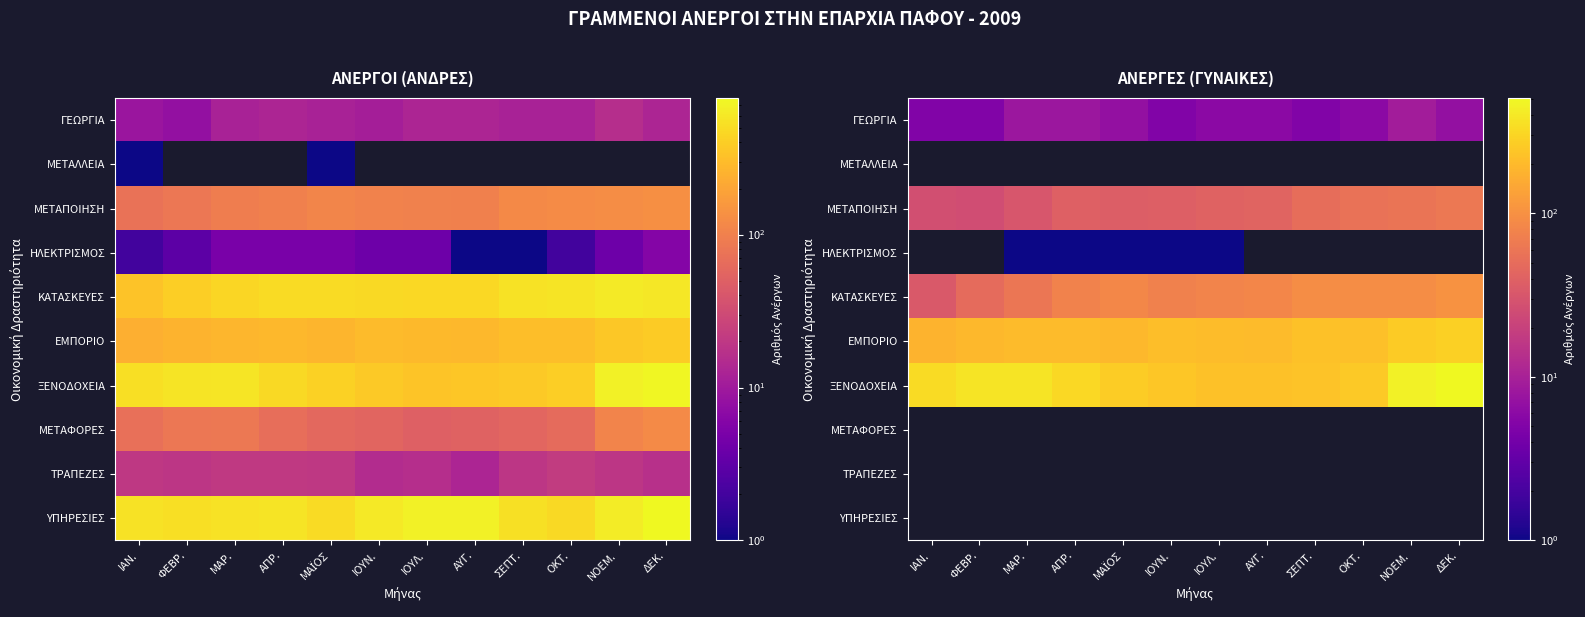

The value of ΓΕΩΡΓΙΑ at ΣΕΠΤ. is 1. True or false?

False